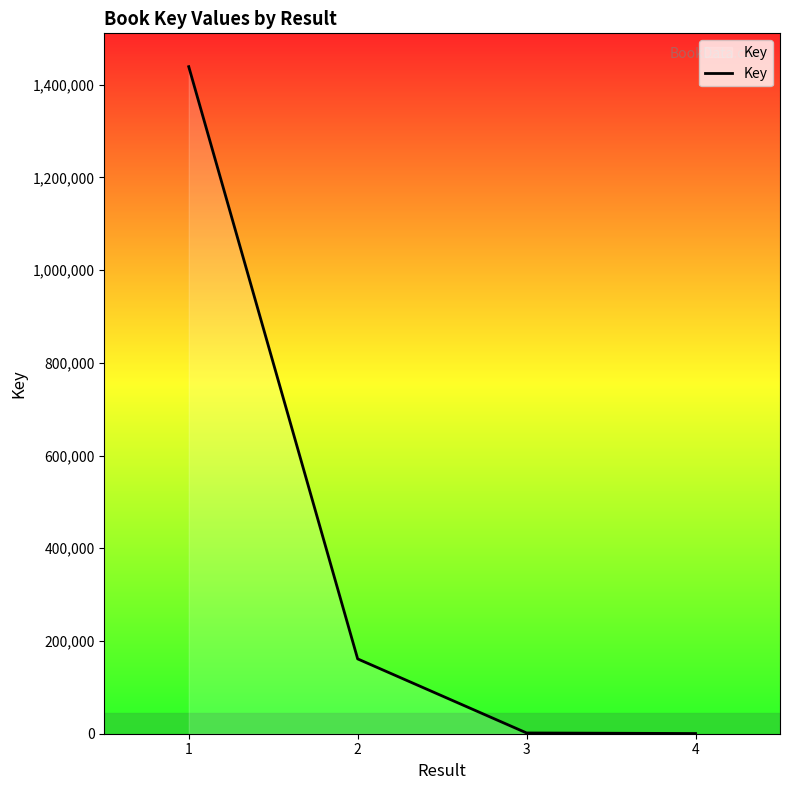

What is the difference between the maximum and second lowest values?

1437159